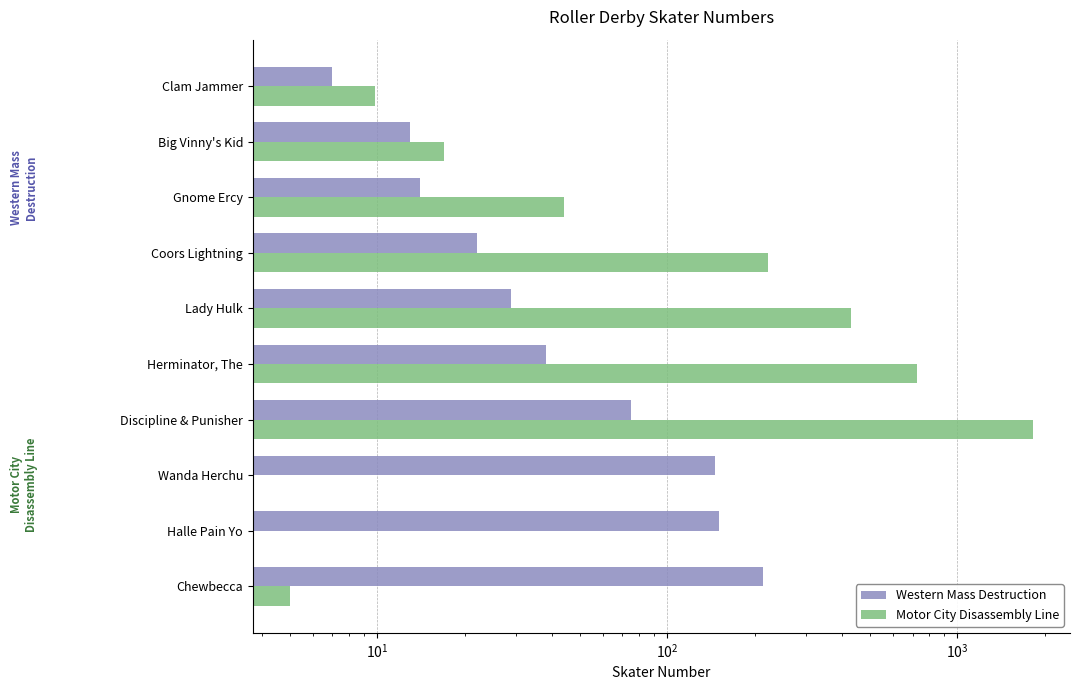

What is the difference between the highest and lowest values at Wanda Herchu?

146.0